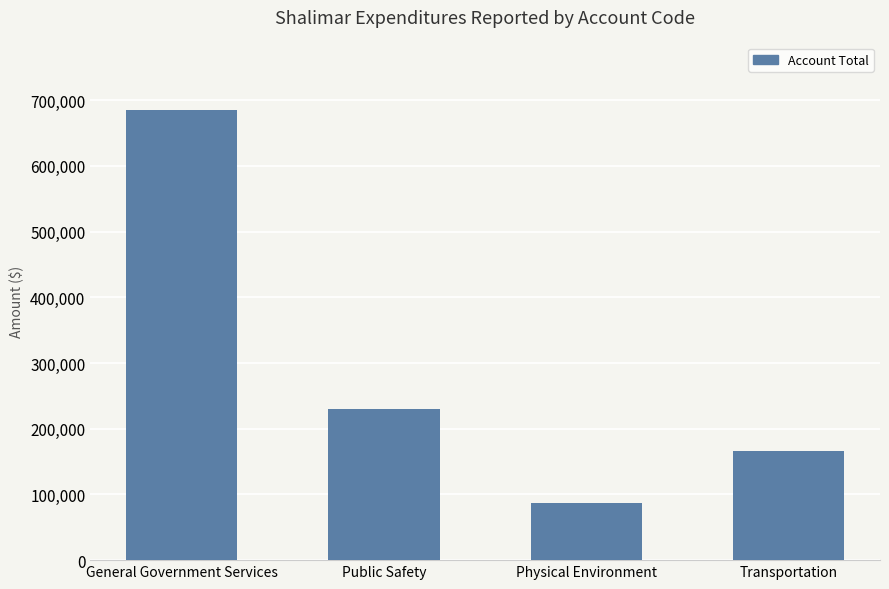

At which category does the chart reach its peak across all series?

General Government Services